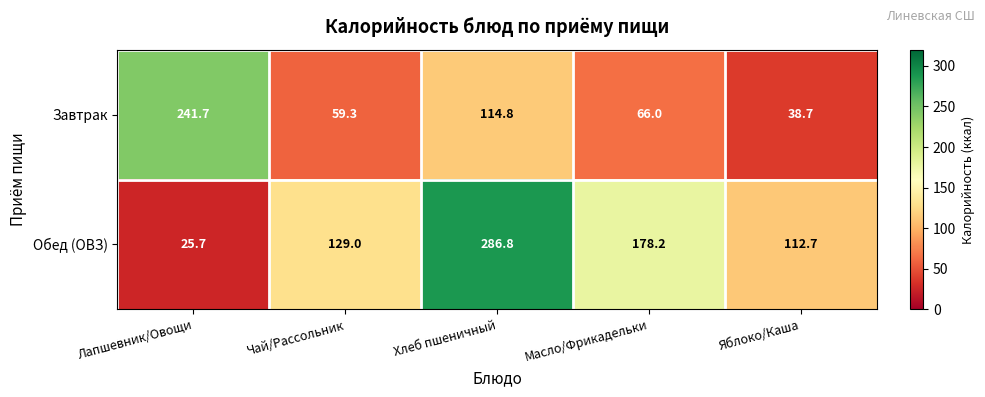

Which series has the widest spread of values?

Обед (ОВЗ)